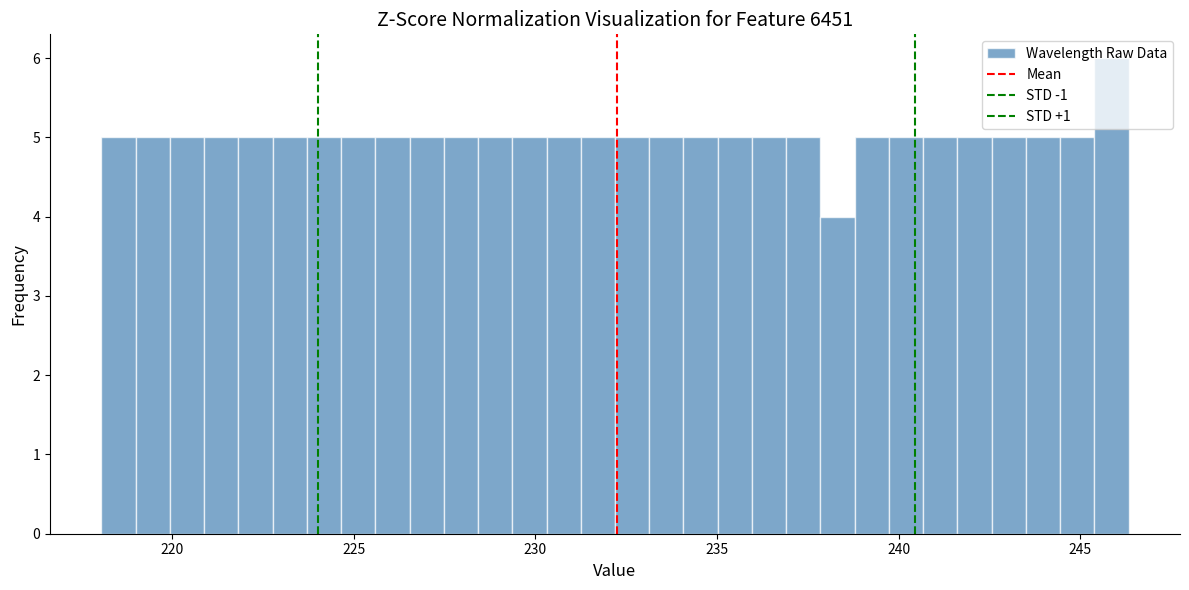

Around what value on the x-axis is the tallest bar? Give the approximate position of its centre, as read against the axis.

246.0